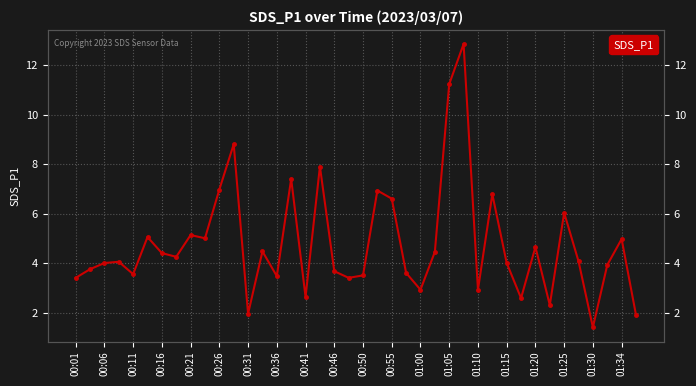

What is the average value?

4.8